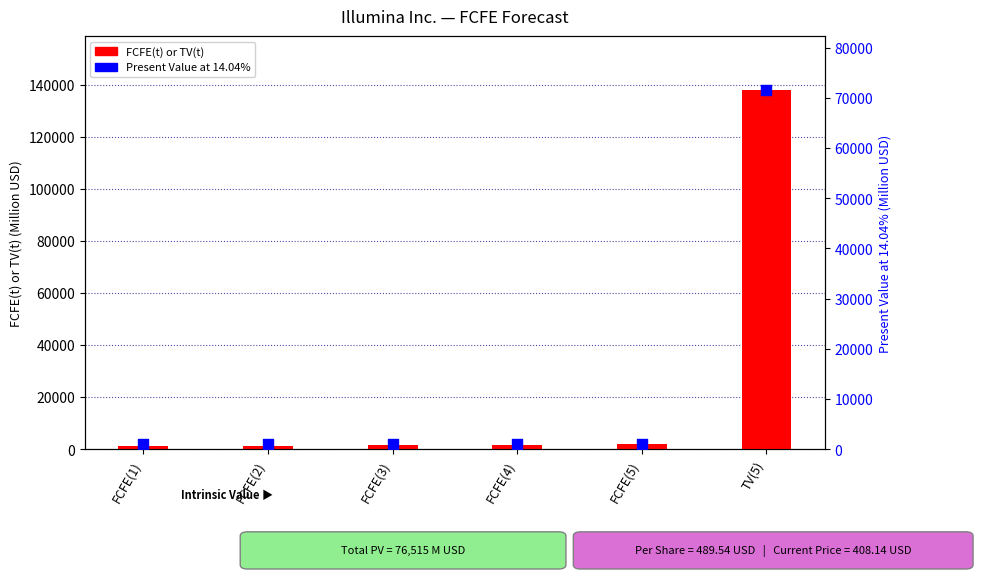

Which series reaches the minimum Y coordinate?

Present Value at 14.04%